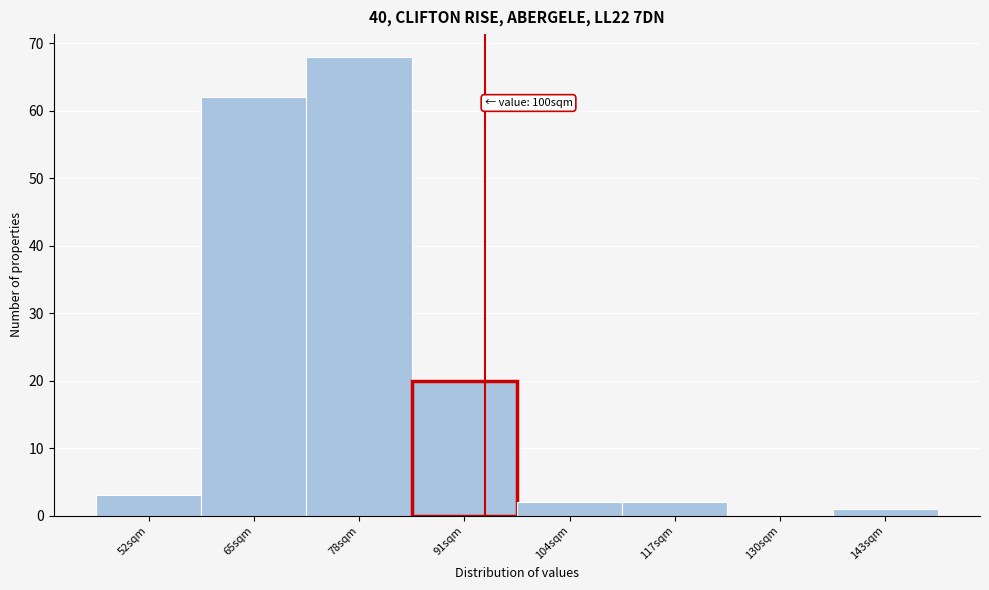

Reading right to left, list all the values displayed in this chart.

143sqm=1	130sqm=0	117sqm=2	104sqm=2	91sqm=20	78sqm=68	65sqm=62	52sqm=3